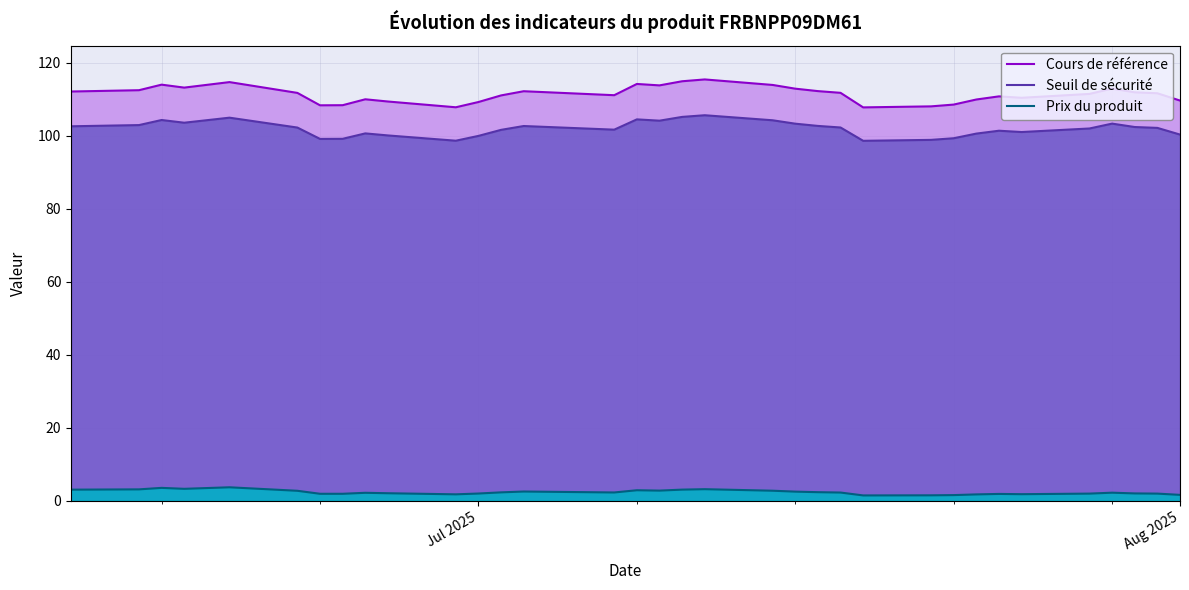

What is the greatest value displayed?

115.4